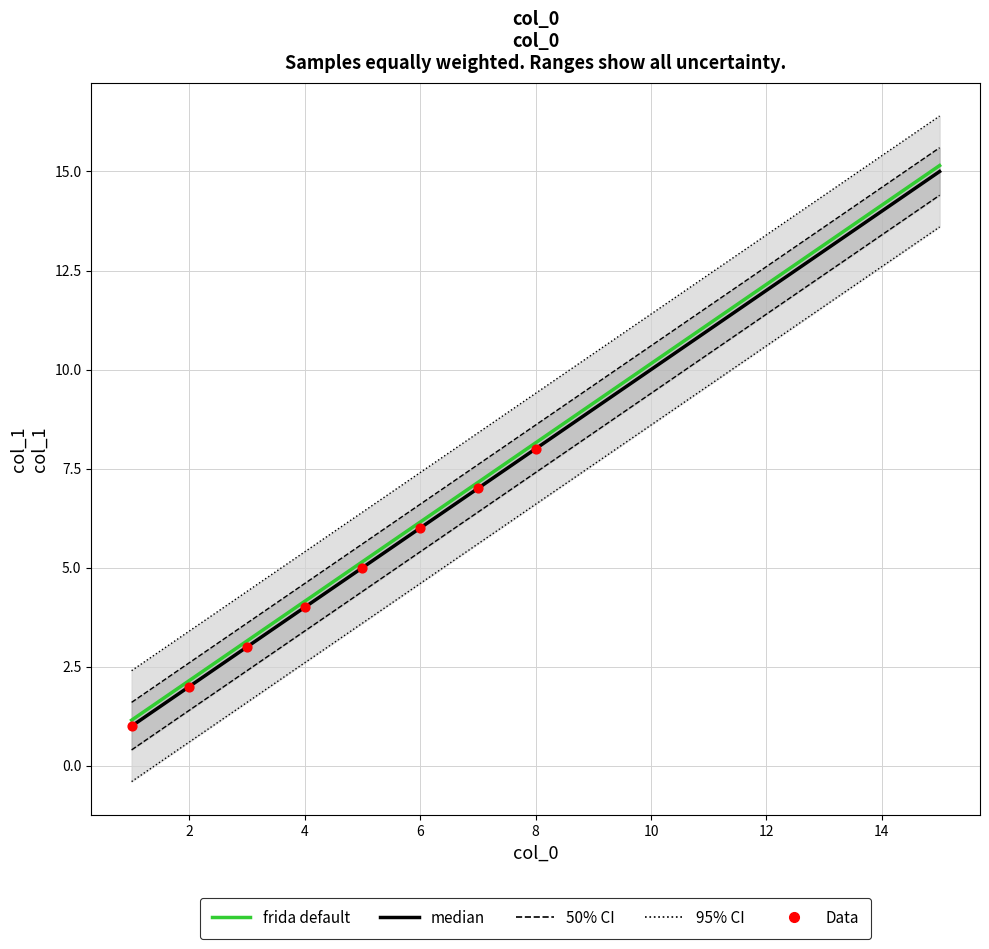

Which has a higher value, 6 or 5?

6